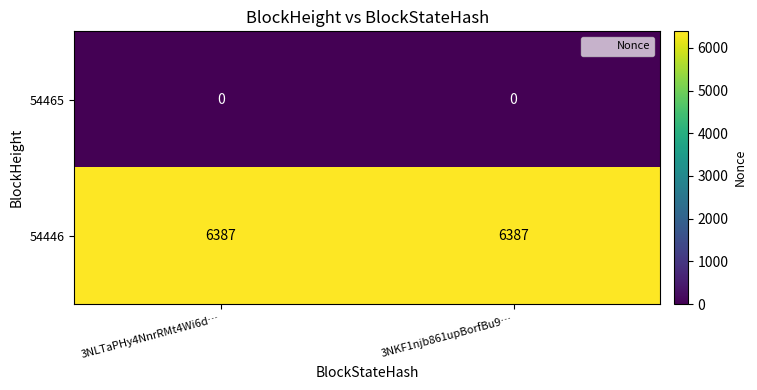

What is the average value of the 54446 series?

6387